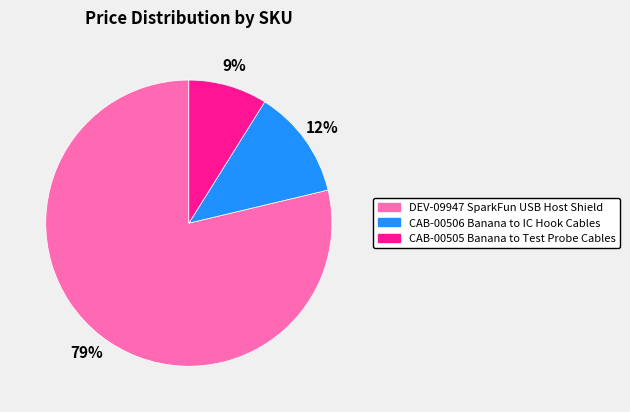

True or false: CAB-00506 Banana to IC Hook Cables accounts for 12% of the total.

True